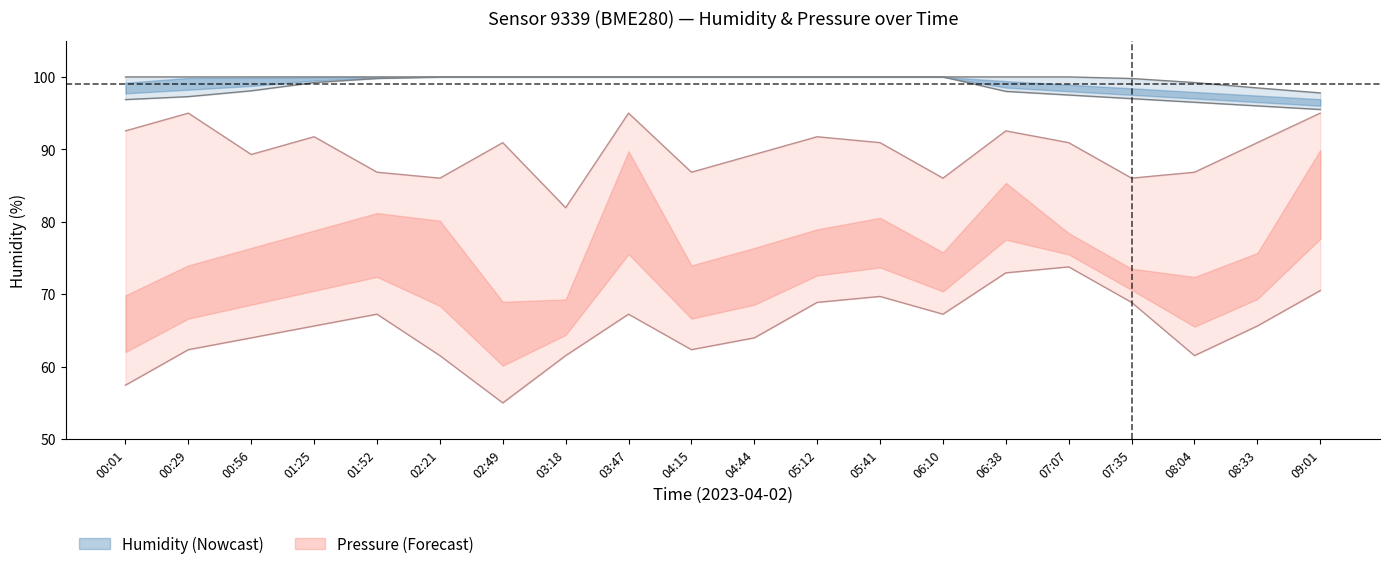

The pressure_norm_upper series shows 50.0 at 01:52. True or false?

False